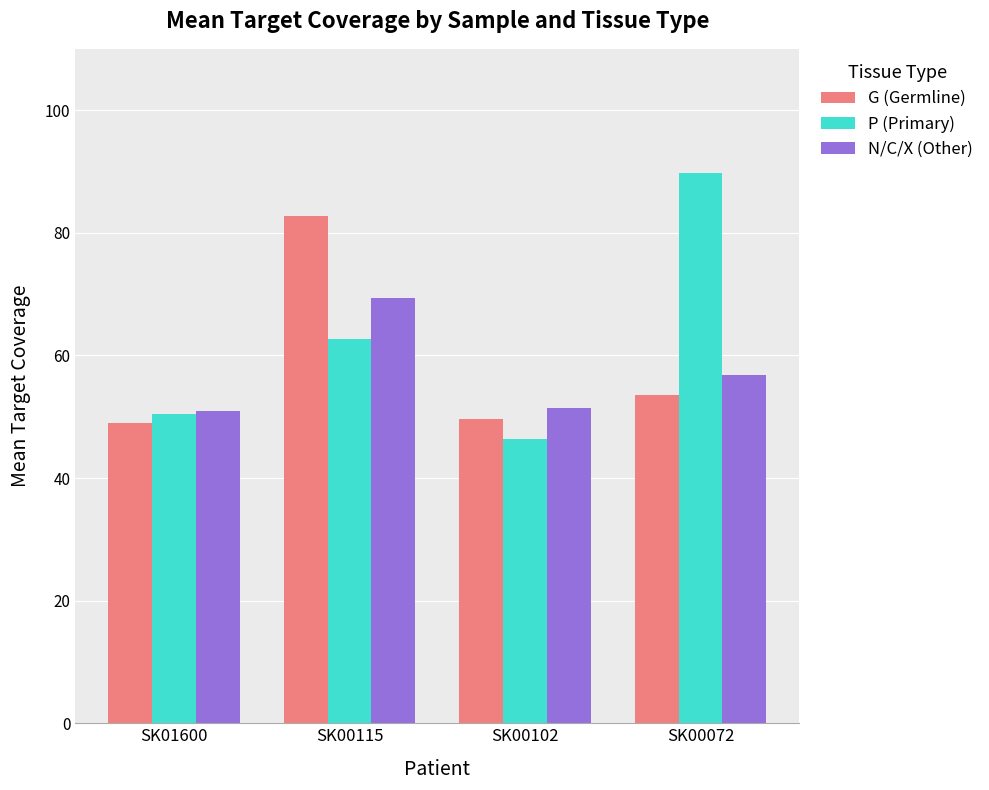

Is it true that P (Primary) equals 133.8 at SK00072?

False